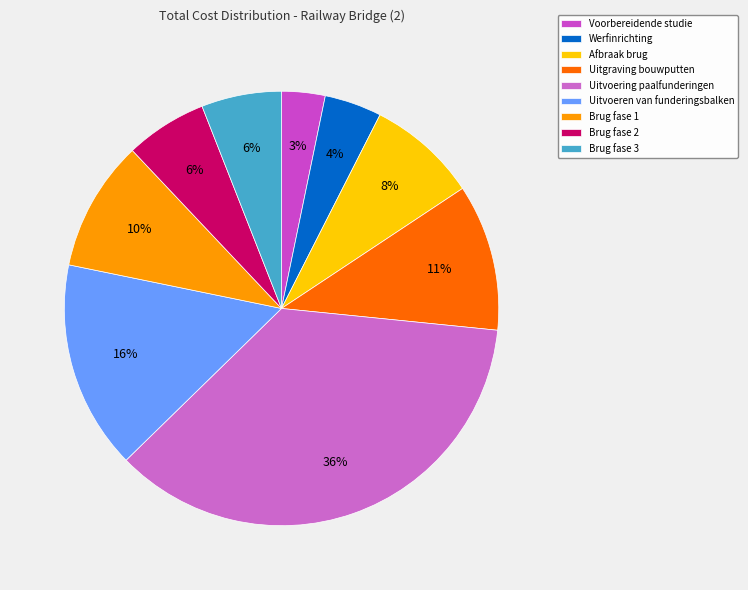

Count the number of slices in the pie.

9